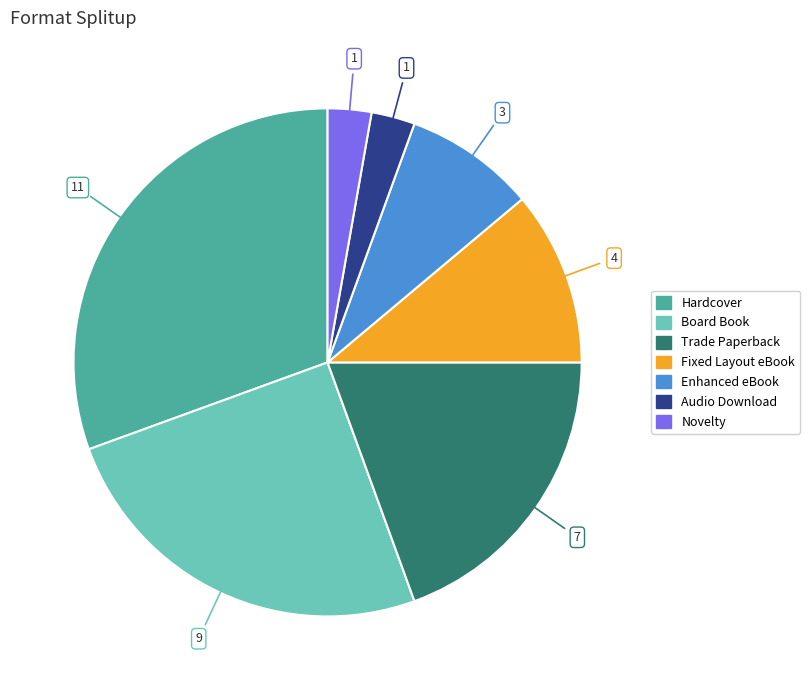

Combined, do Trade Paperback and Enhanced eBook account for over 50%?

No